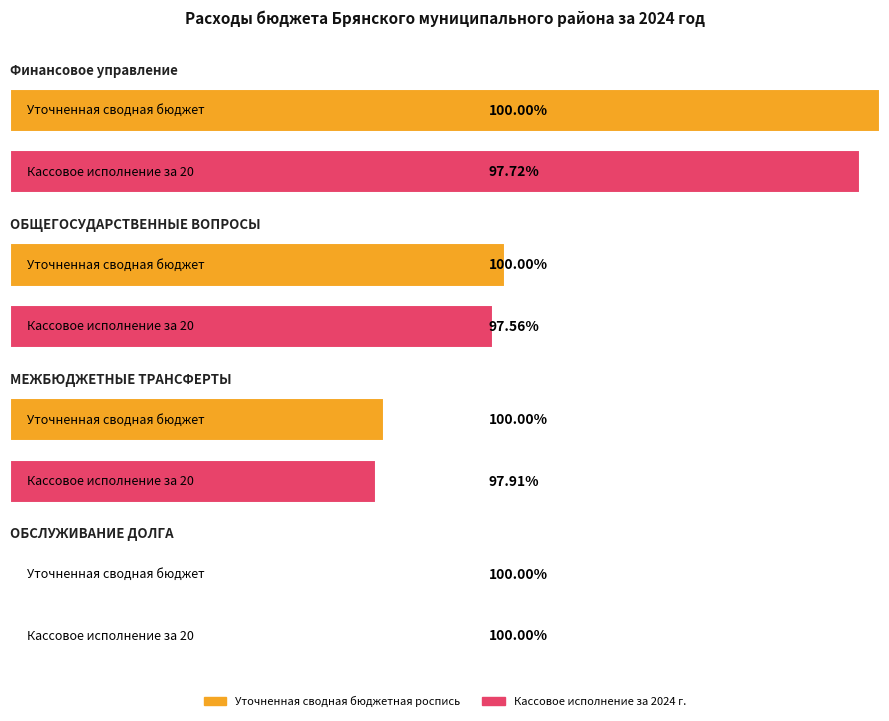

Where is Уточненная сводная бюджетная роспись nearest to the value 21767233?

ОБЩЕГОСУДАРСТВЕННЫЕ ВОПРОСЫ